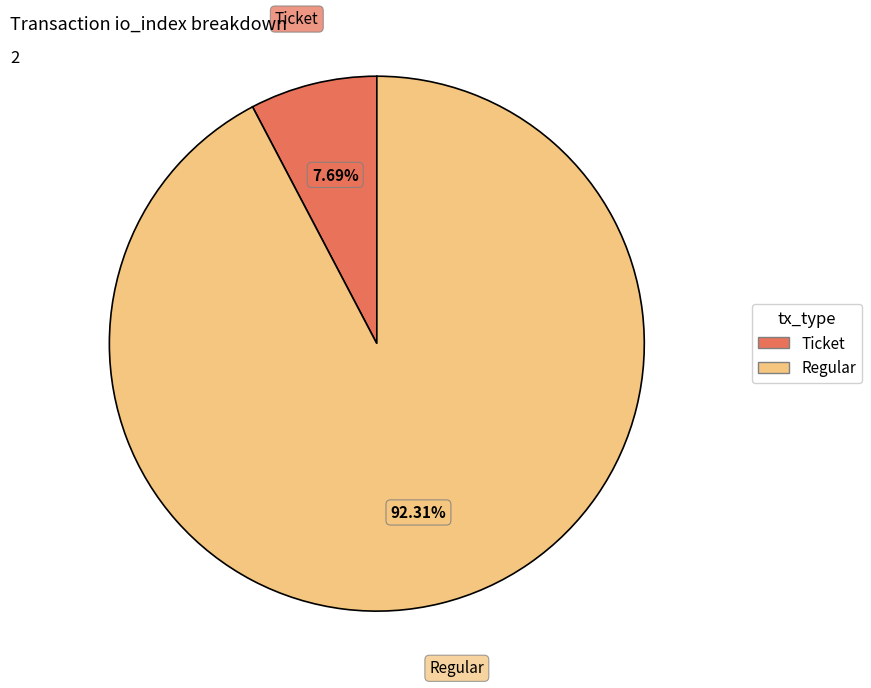

To the nearest percent, what portion does Regular represent?

92%